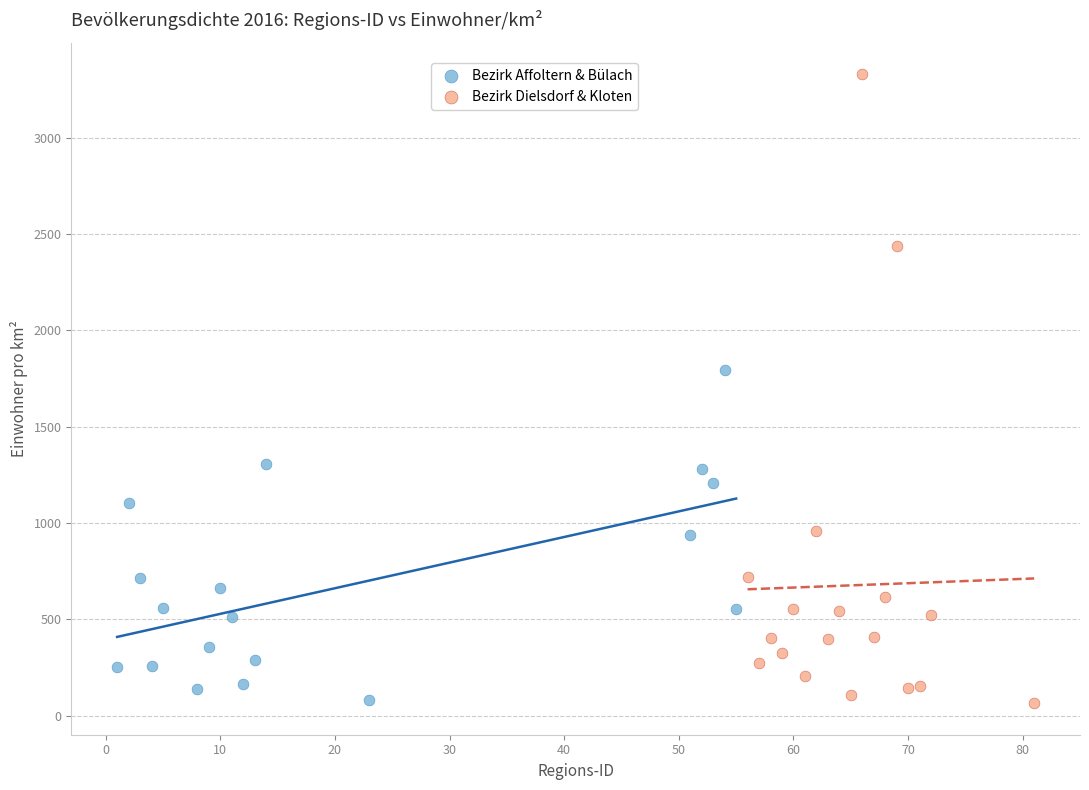

Which series contains the highest Y value?

Bezirk Dielsdorf & Kloten